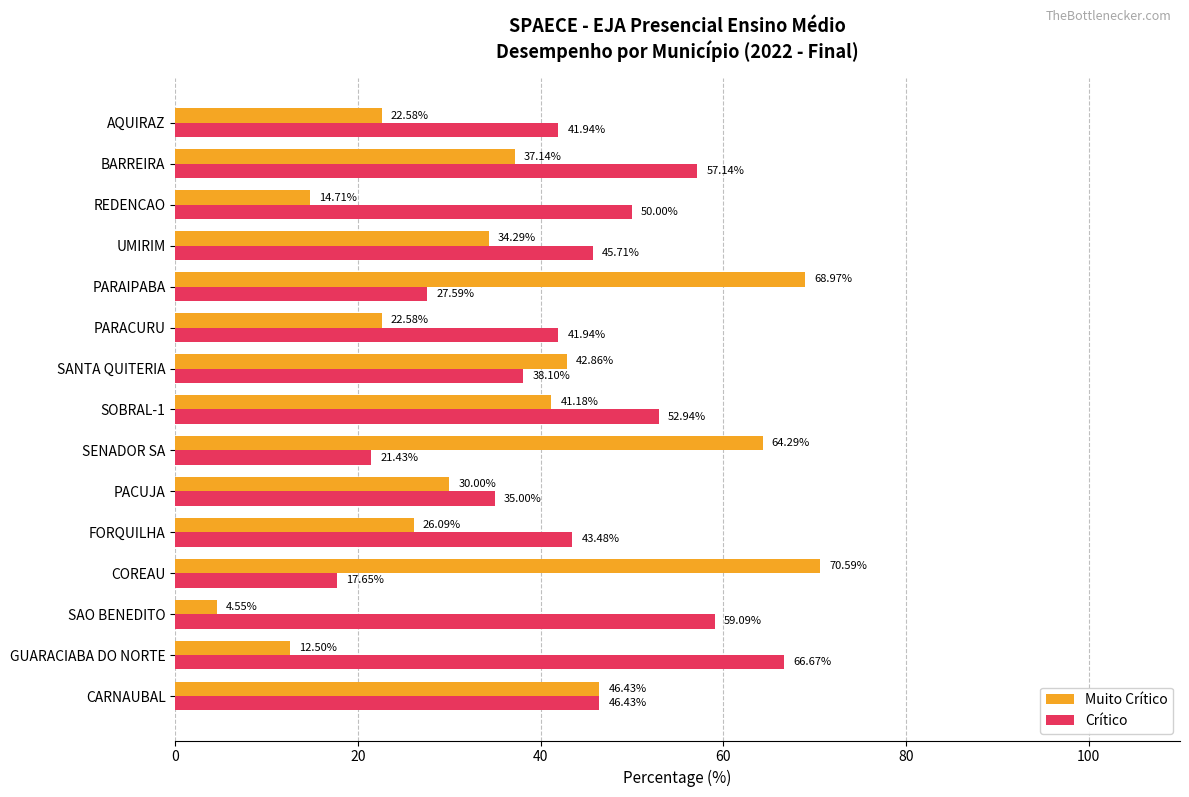

At which category is the sum across all series the highest?

PARAIPABA